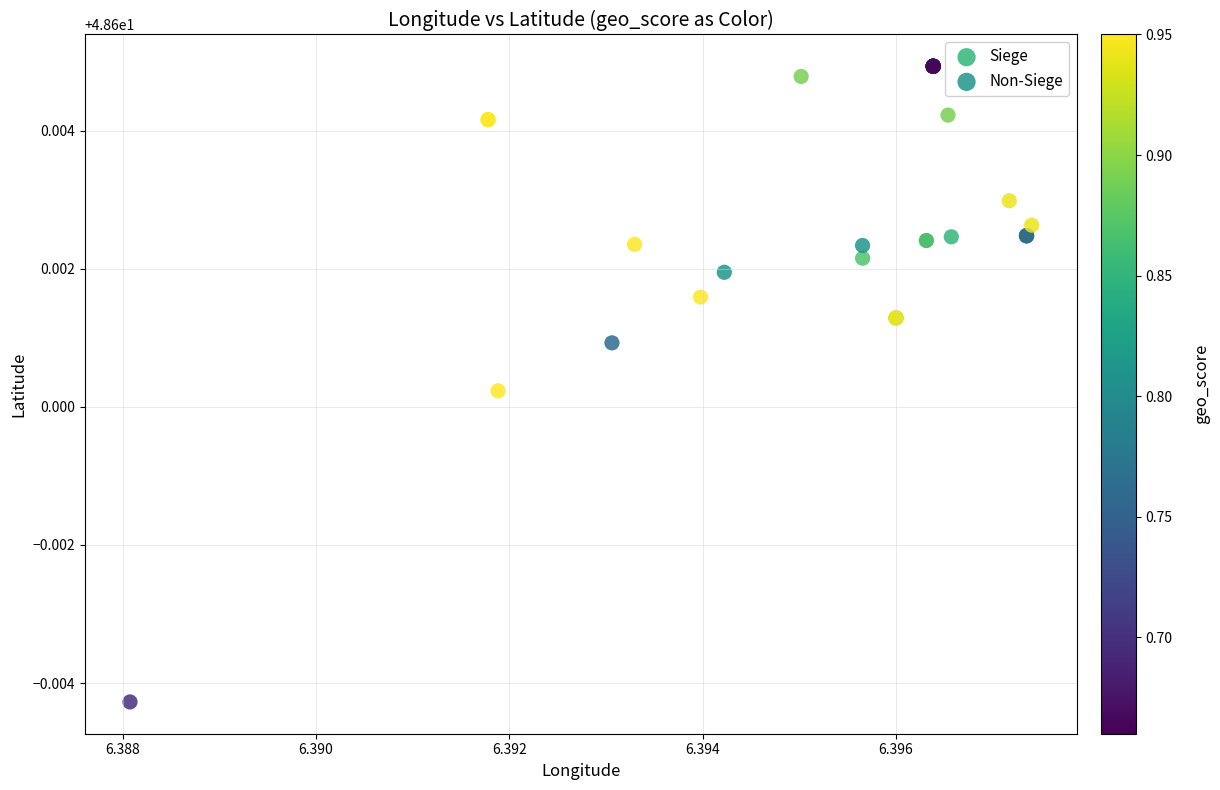

Which series reaches the minimum Y coordinate?

Siege